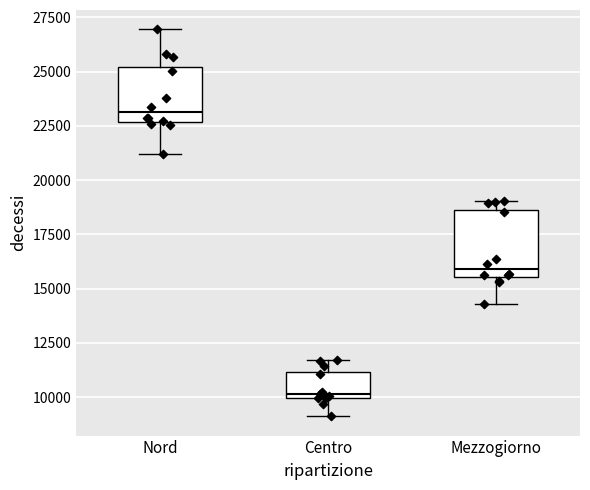

Reading left to right, read every box against the y-axis: the position of its median line, the range the box covers, and the ends of its whiskers. The values are not printed on the chart, so give them approximately, as read against the axis.

Nord: median 23000, box 22500 to 25000, whiskers 21000 to 27000
Centro: median 10000 (just above the box's lower edge), box 10000 to 11000, whiskers 9000 to 11500
Mezzogiorno: median 16000, box 15500 to 18500, whiskers 14500 to 19000